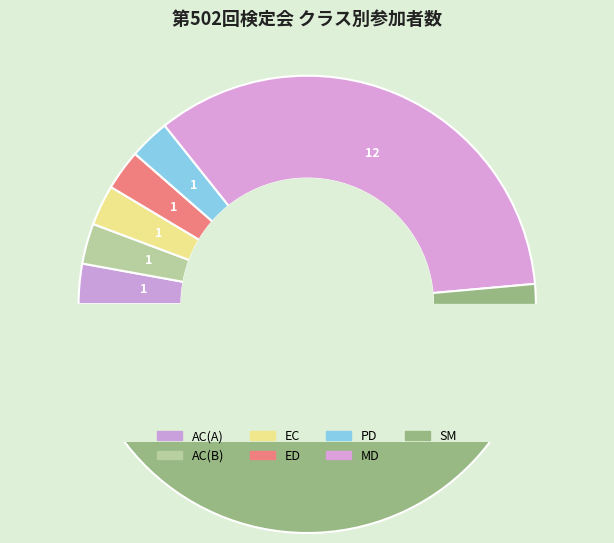

Combined, what portion of the pie is MD and EC?

37.1%